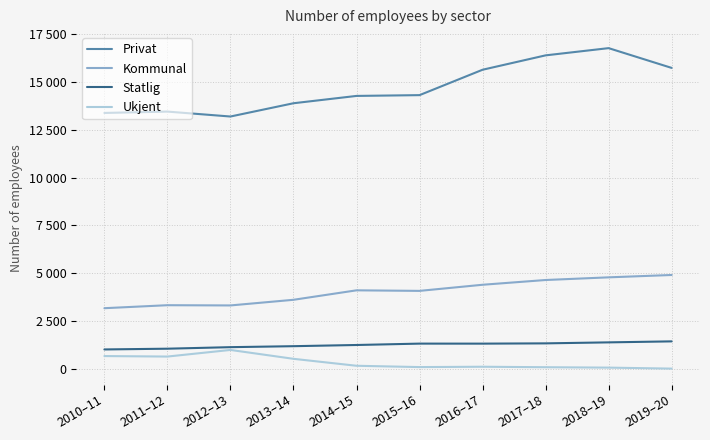

Is the value of Statlig at 2018–19 greater than the value of Kommunal at 2013–14?

No